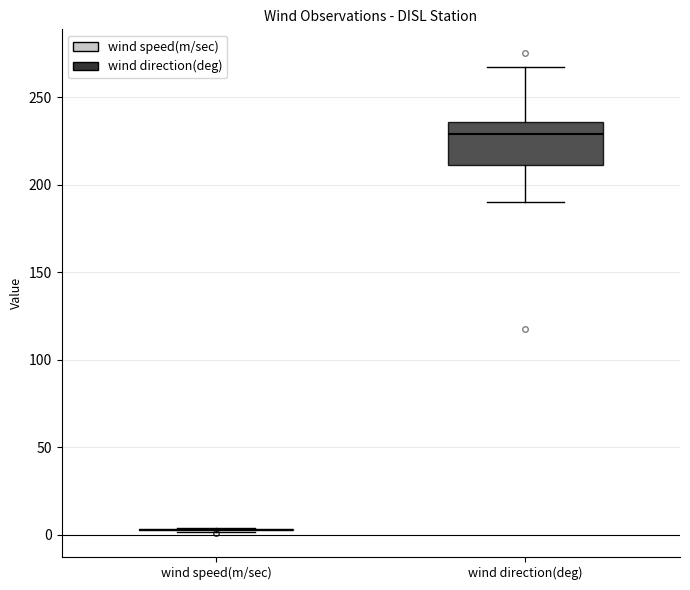

Reading left to right, transcribe this box plot: for each box, give where its median line is, the range the box spans, and where its two whiskers end, as read against the y-axis. The values are not printed on the chart, so give them approximately, as read against the axis.

wind speed(m/sec): box collapsed to a line at 5, whiskers 0 to 5
wind direction(deg): median 230, box 210 to 235, whiskers 190 to 265